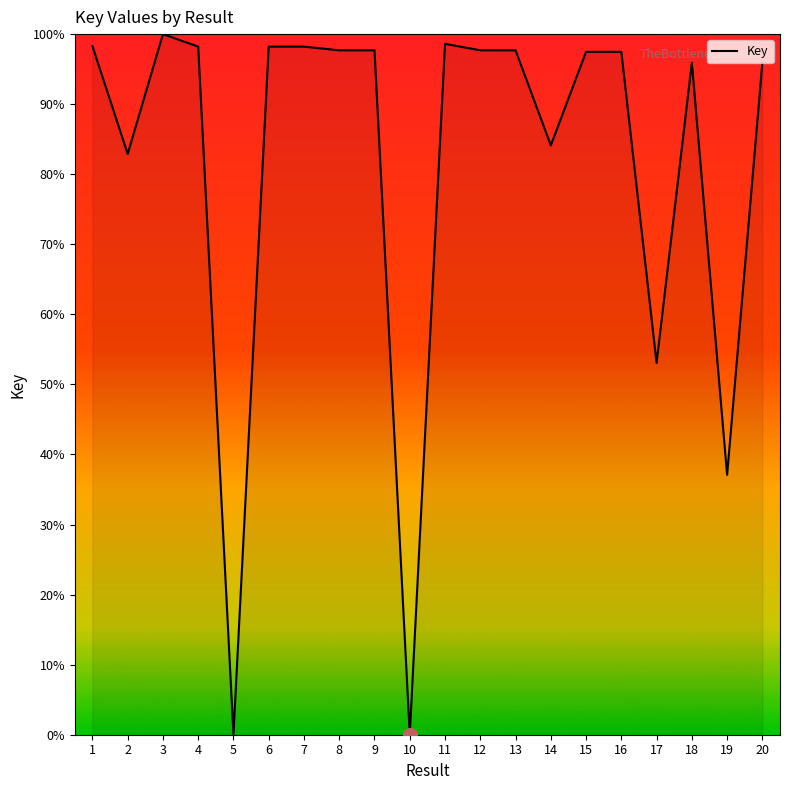

Approximately how many times larger is the value at 2 compared to 14?

1.0